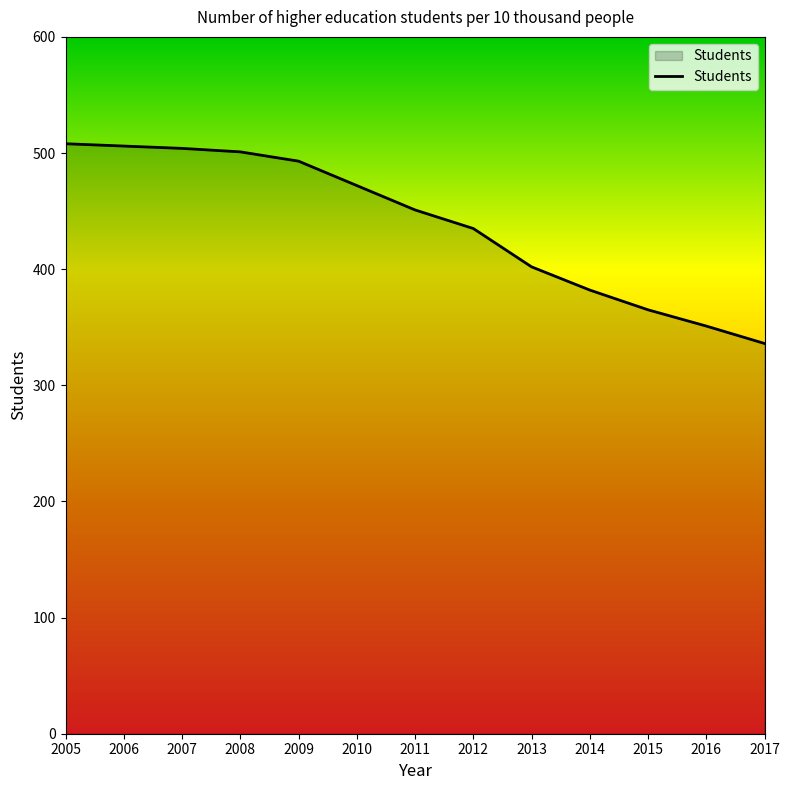

What is the average value?

439